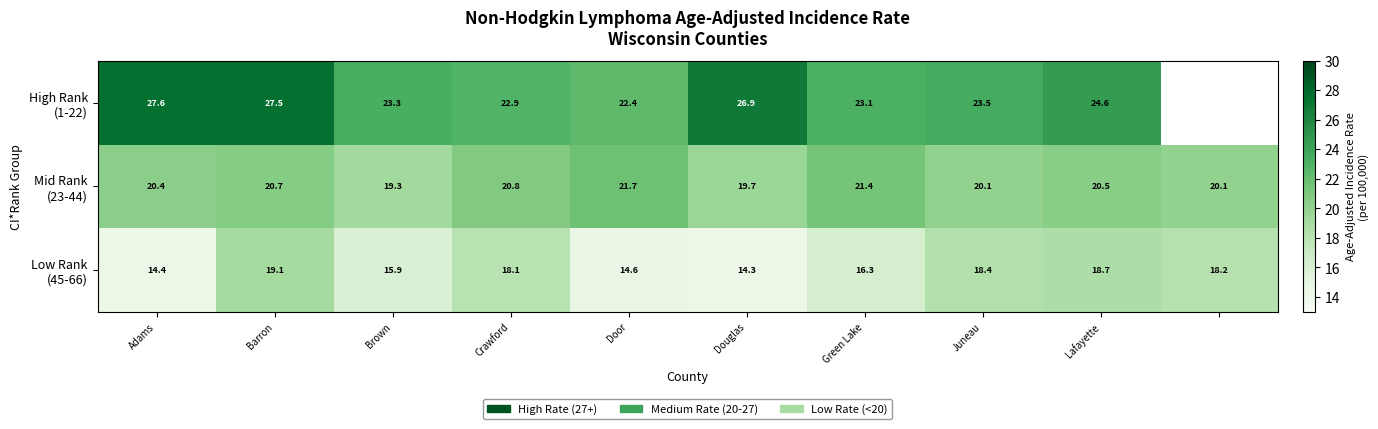

What is the spread (max minus min) of values at Barron?

8.4